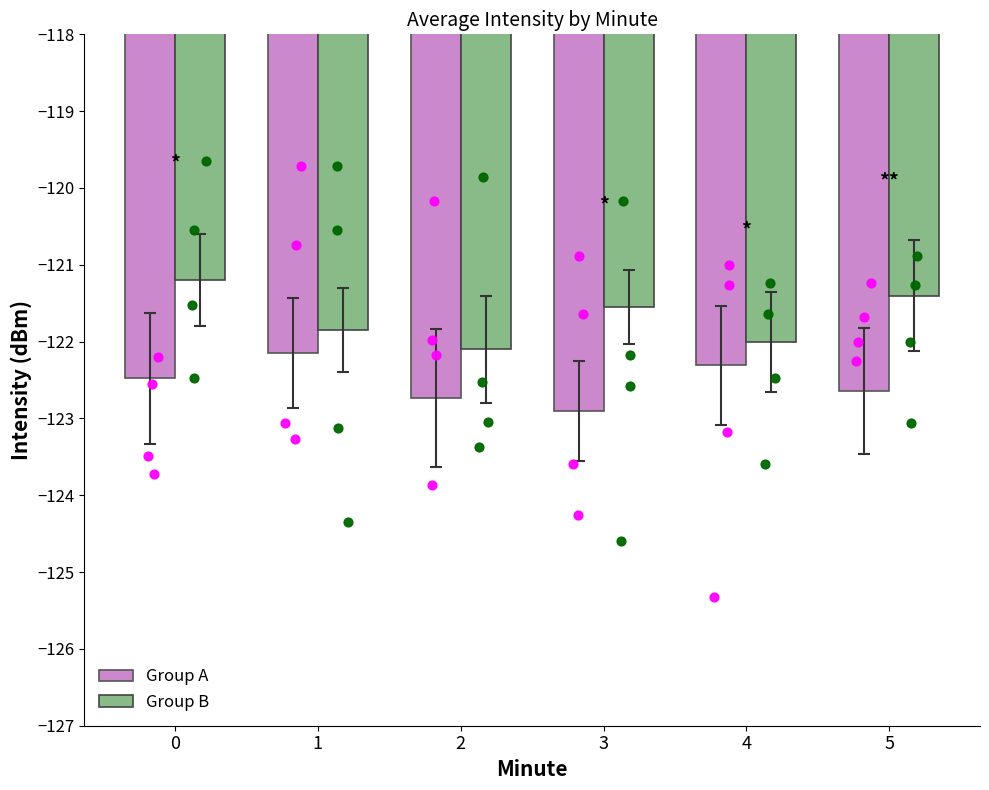

Which series has the widest spread of Y values?

Group B